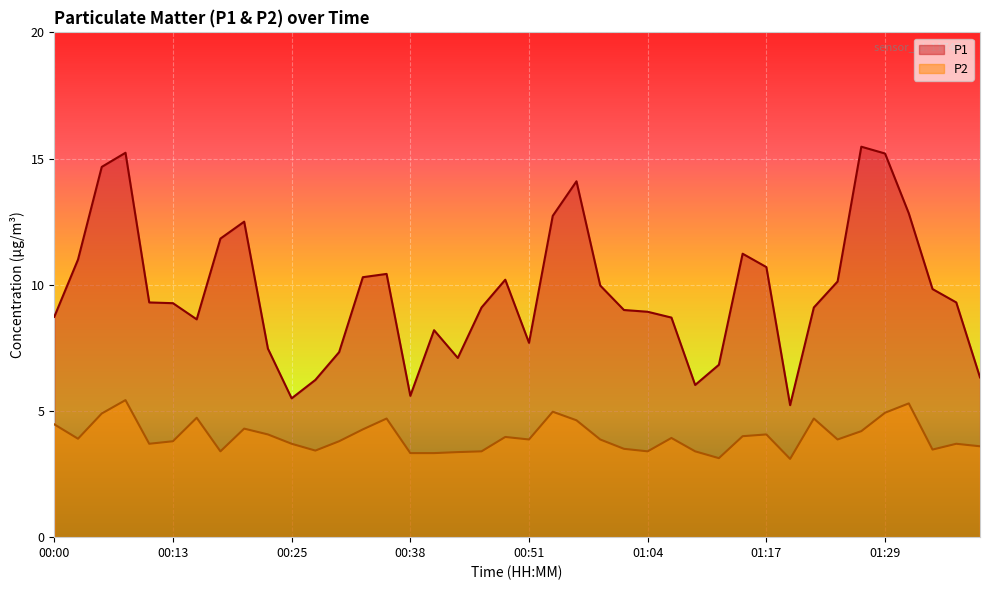

What is the total value across all series at 01:34?

13.3